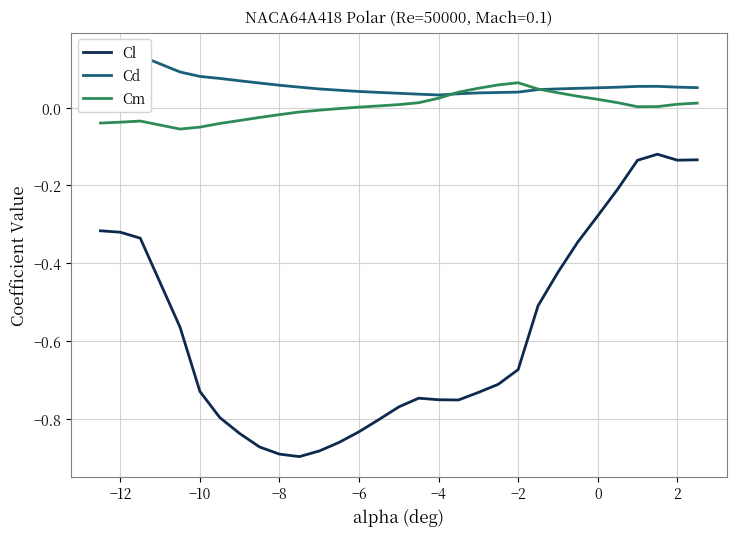

True or false: Cl and Cm intersect in this chart.

False